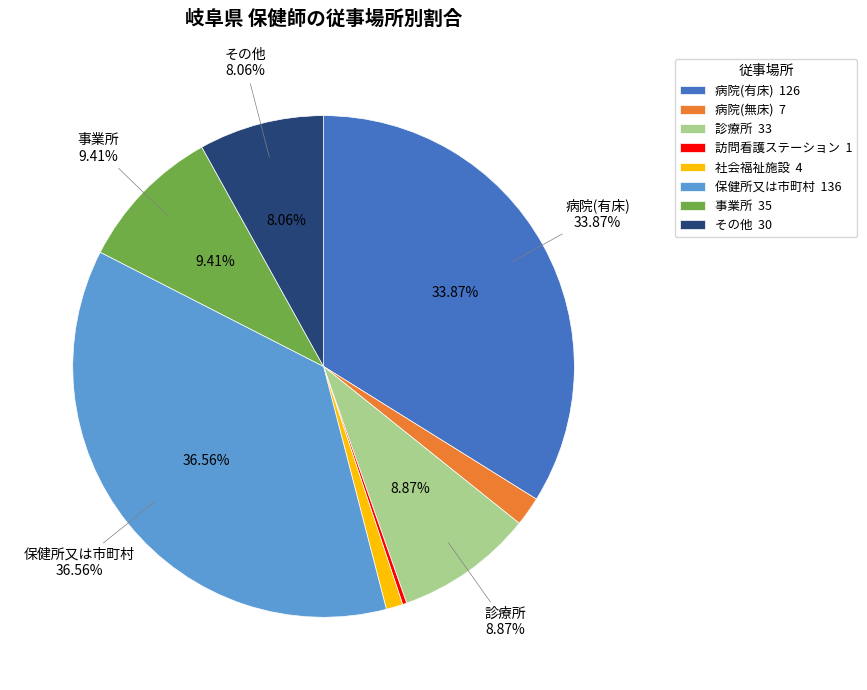

Rank the categories by value from lowest to highest.

訪問看護ステーション, 社会福祉施設, 病院(無床), その他, 診療所, 事業所, 病院(有床), 保健所又は市町村